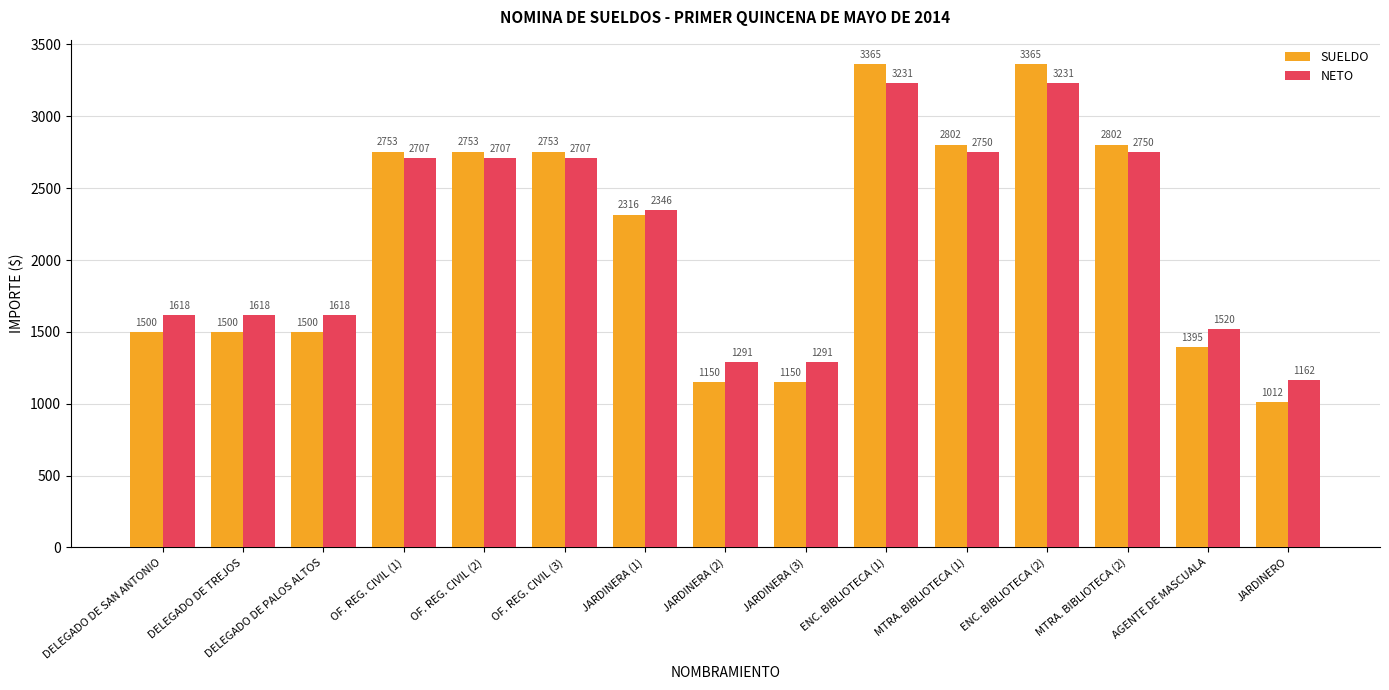

True or false: NETO has a value of 949 at AGENTE DE MASCUALA.

False